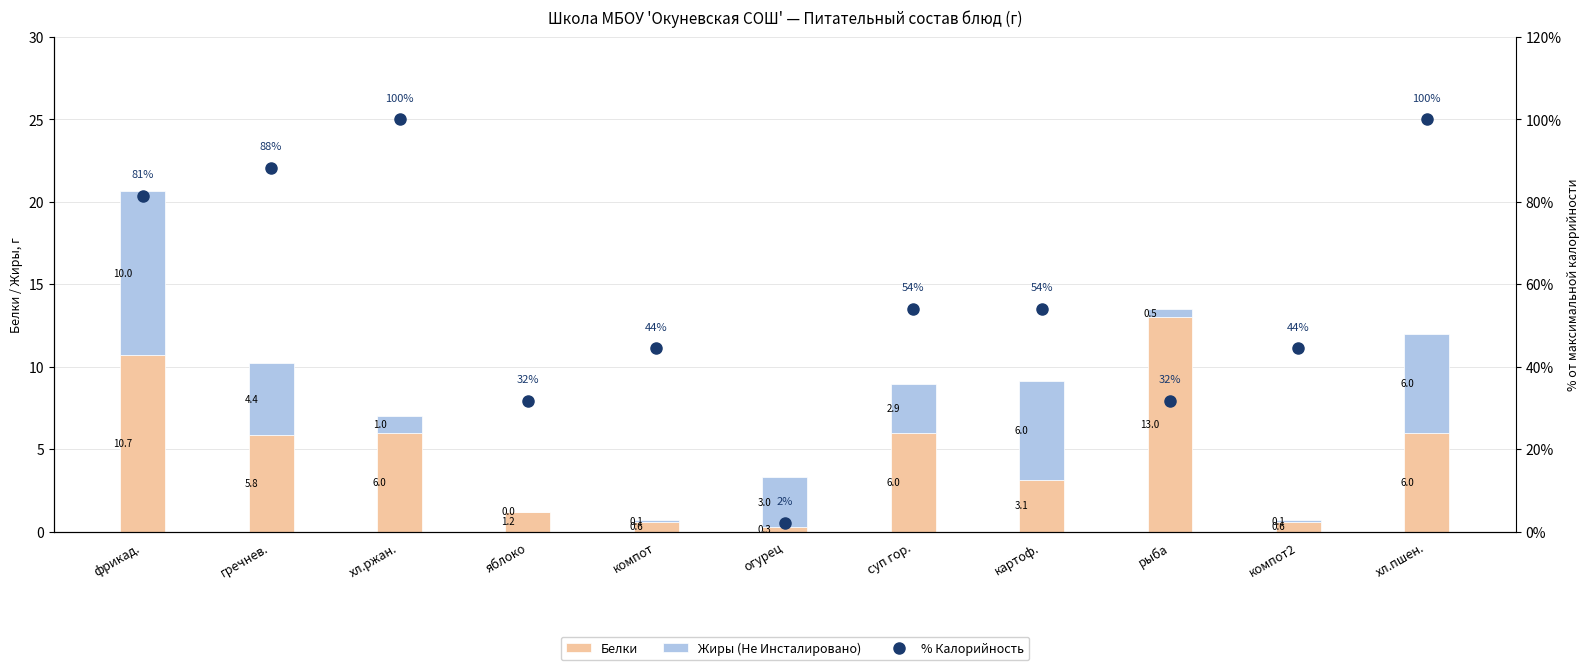

What is the difference between the second highest and minimum values in the Белки series?

10.4